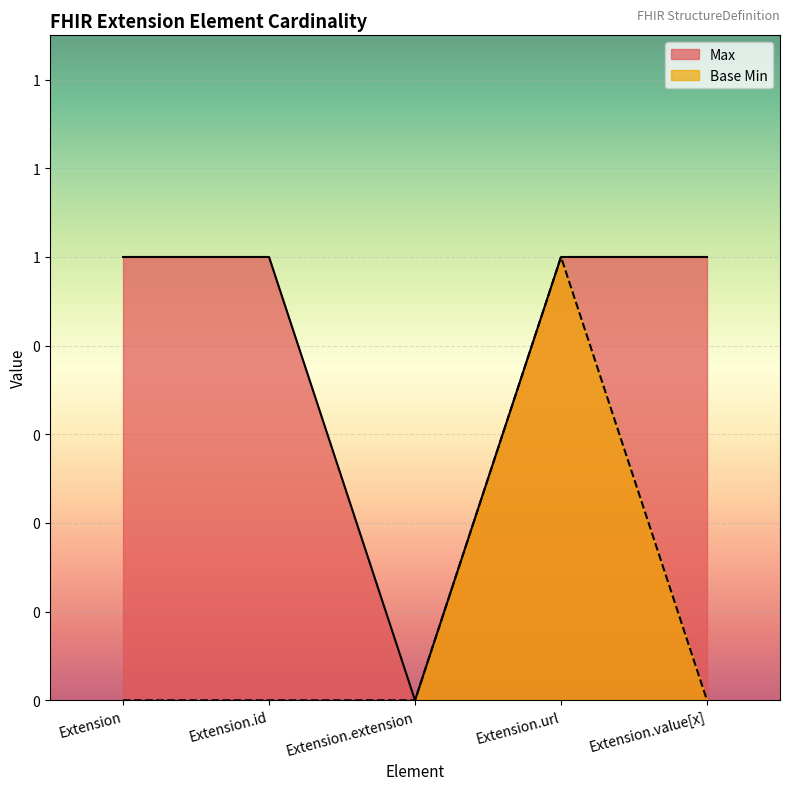

What are all the series names shown in the legend?

Max, Base Min